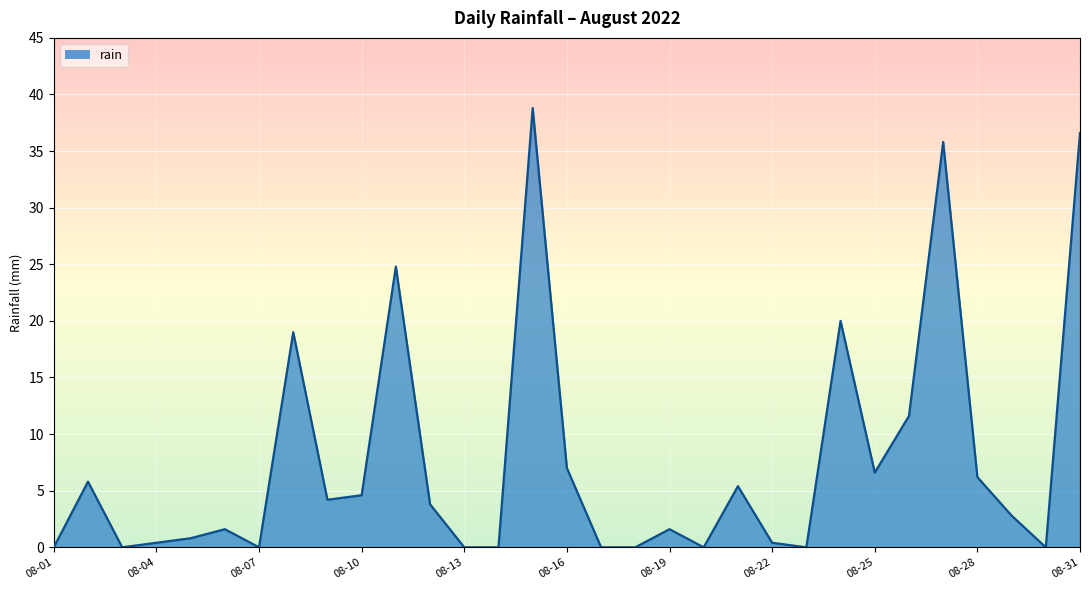

How many interior local peaks (higher than both neighbors) does the data have?

9